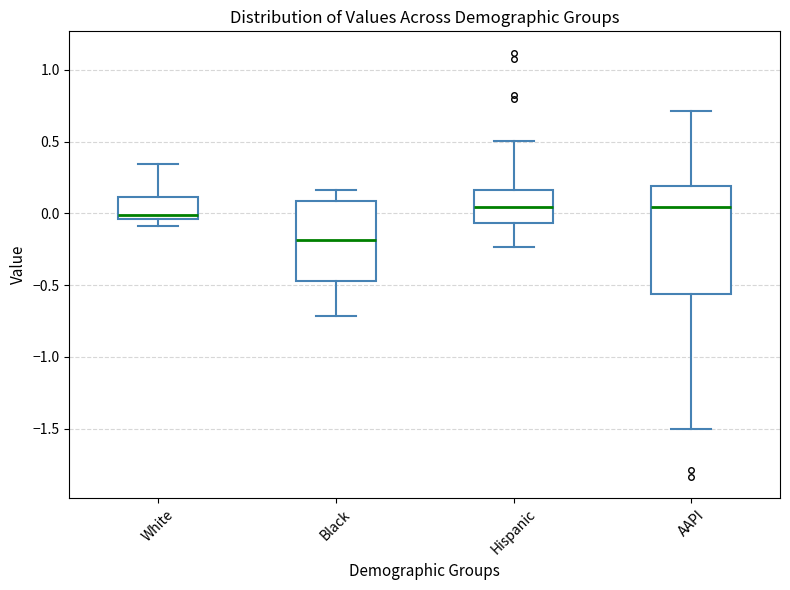

Which box is the tallest, from its lower edge to its upper edge?

AAPI